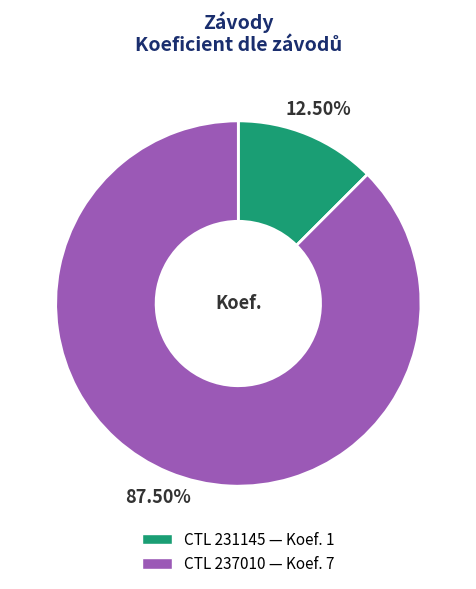

Is there a majority slice in this chart?

Yes